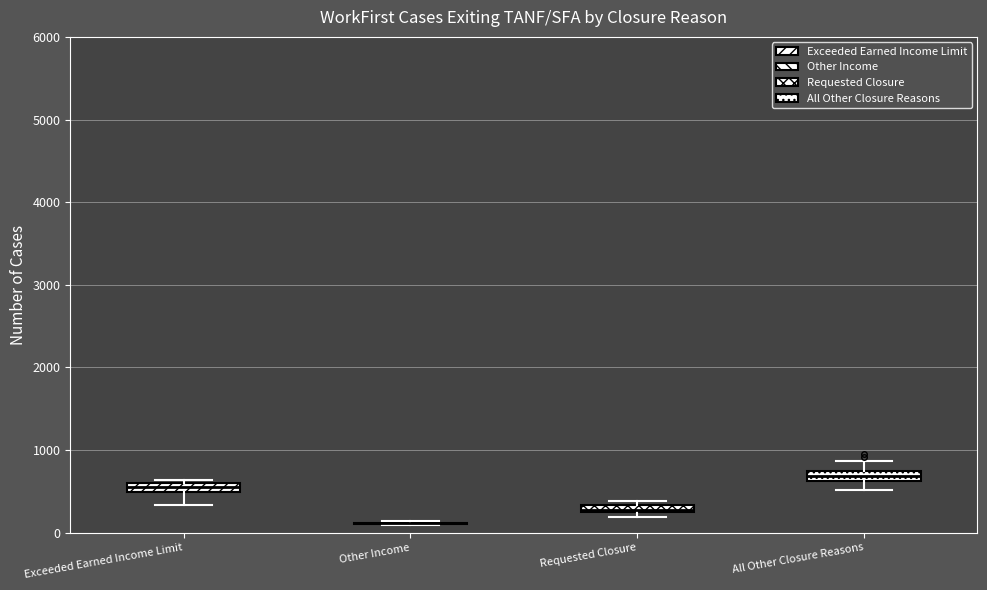

Where is the lower edge of the box for Exceeded Earned Income Limit on the y-axis? The values are not printed on the chart, so give them approximately, as read against the axis.

500